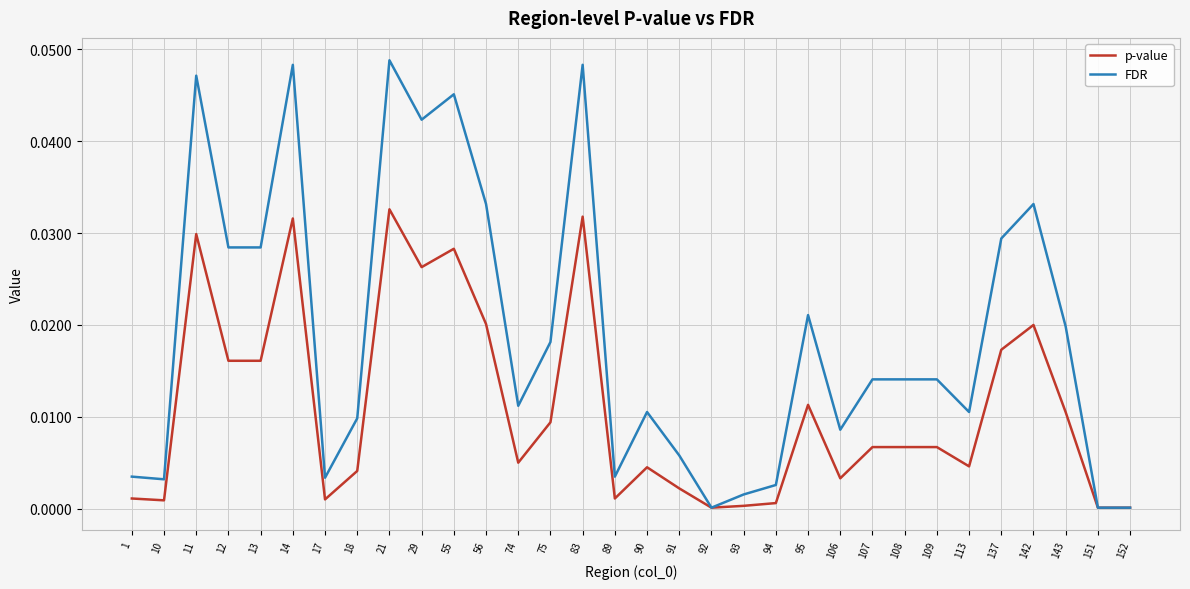

Which label corresponds to the largest value in the chart?

21